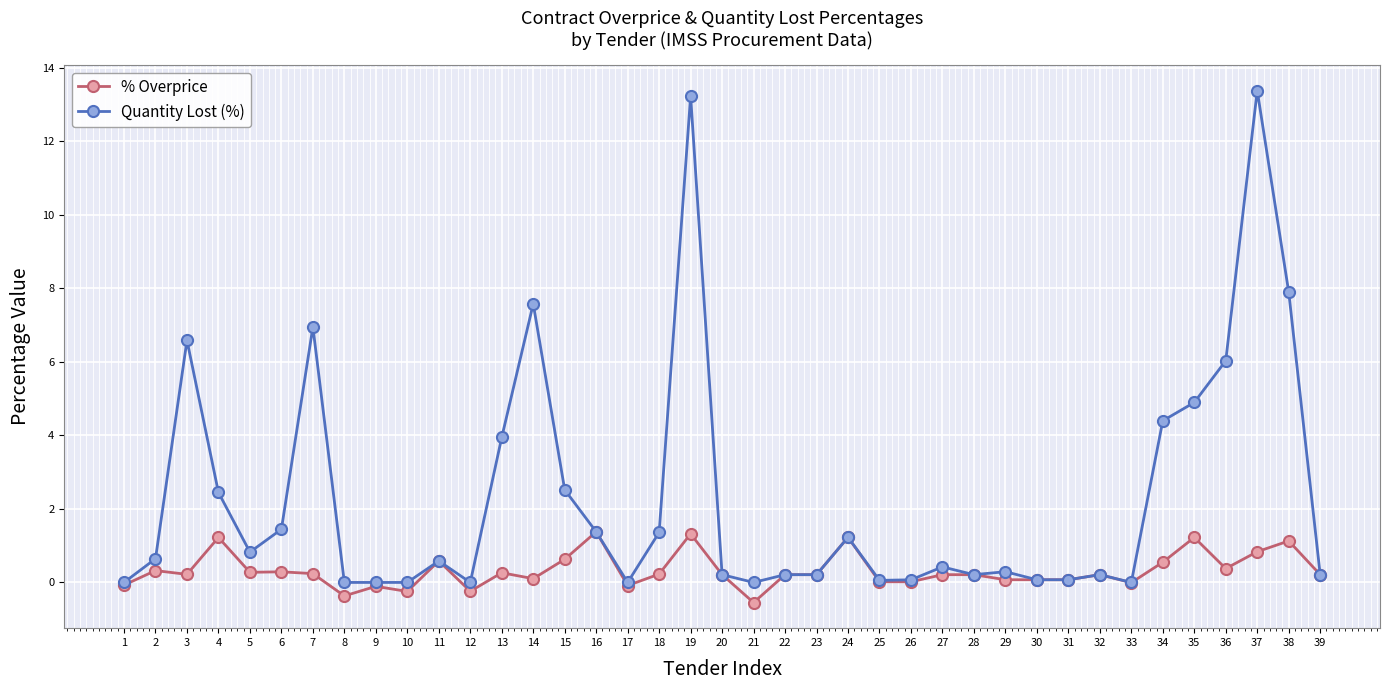

List the series in order of their overall mean, highest first.

Quantity Lost (%), % Overprice